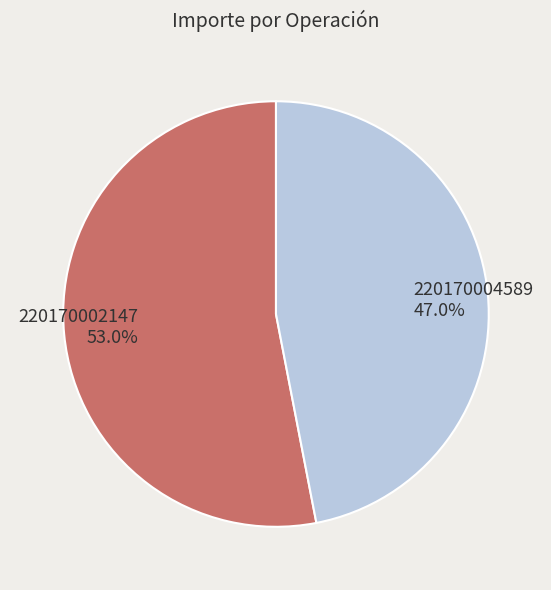

Is 220170004589 the majority of the pie?

No